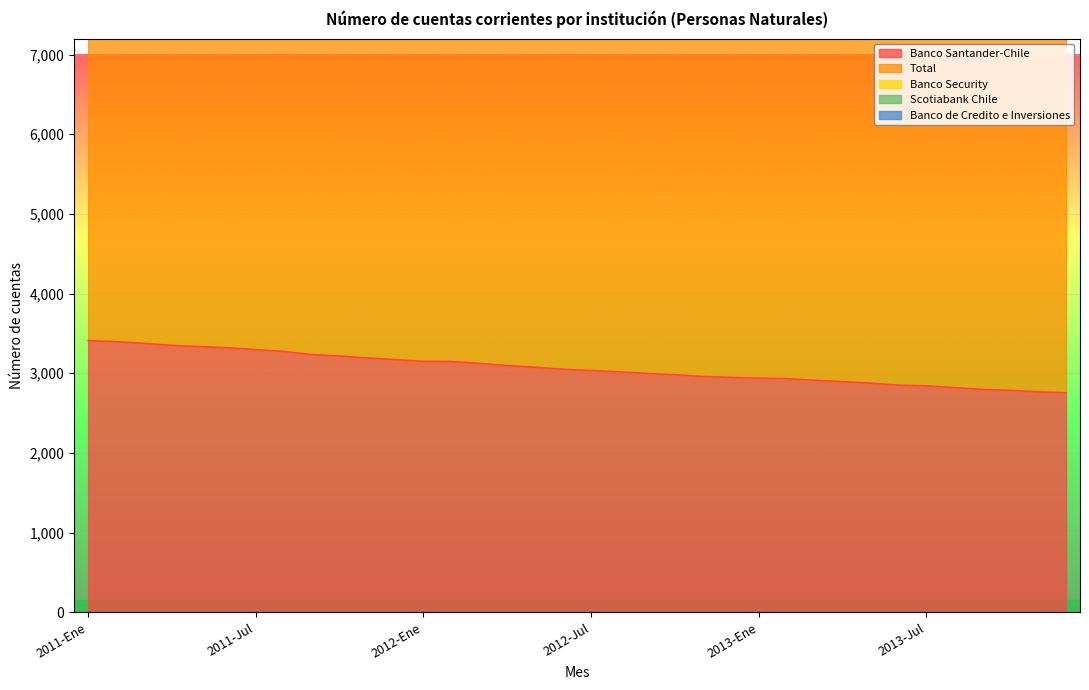

What is the lowest value of the Banco Santander-Chile series?

2755